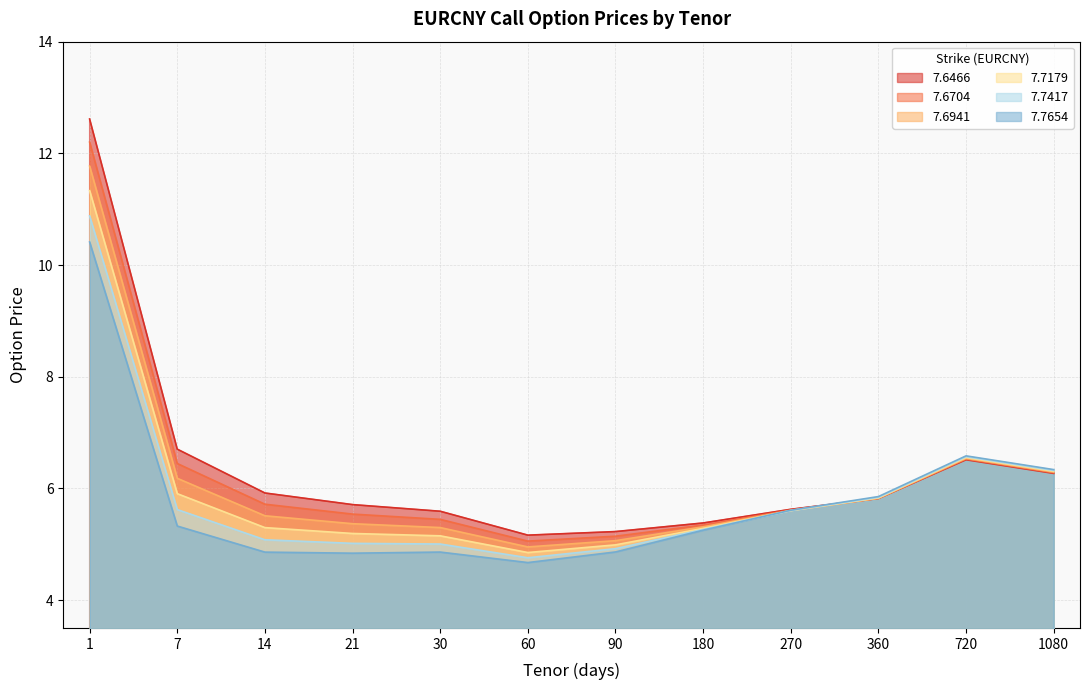

True or false: 7.7654 and 7.7417 intersect in this chart.

True